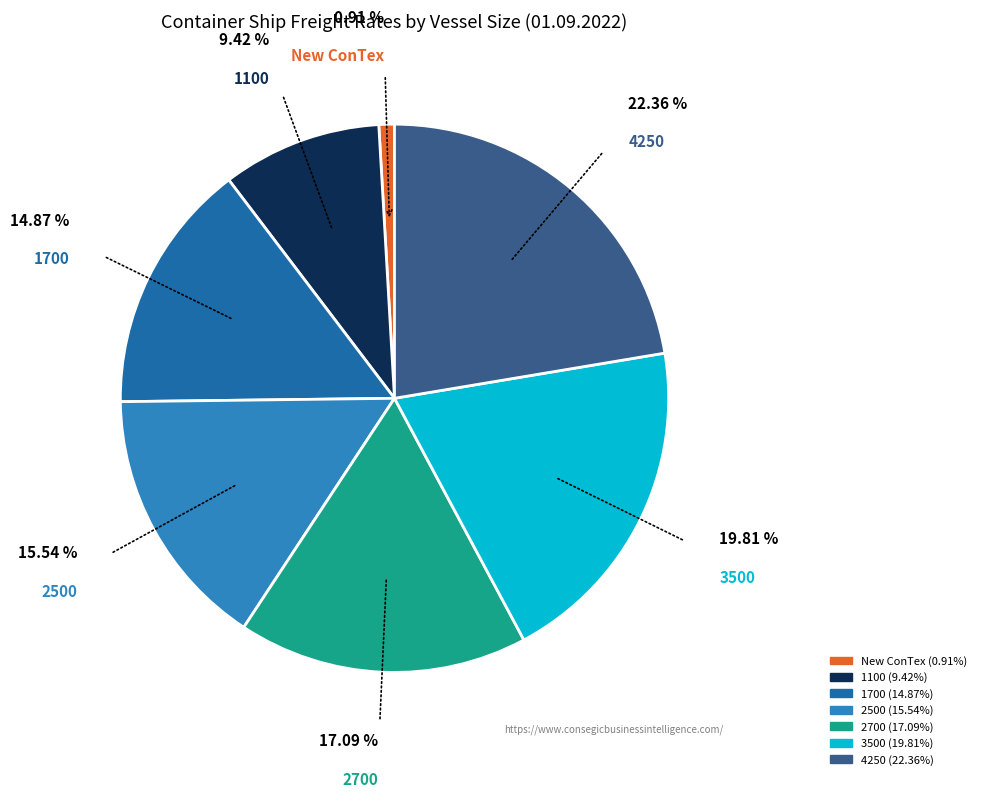

How many slices are in this pie chart?

7